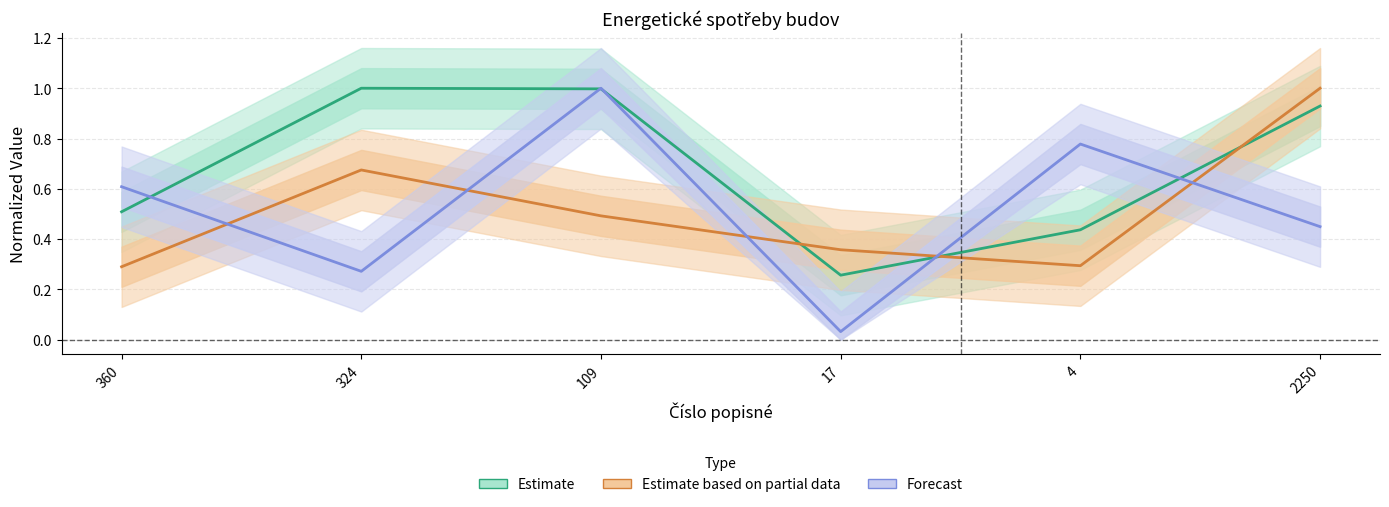

List the series in order of their peak value, lowest first.

Estimate, Estimate based on partial data, Forecast